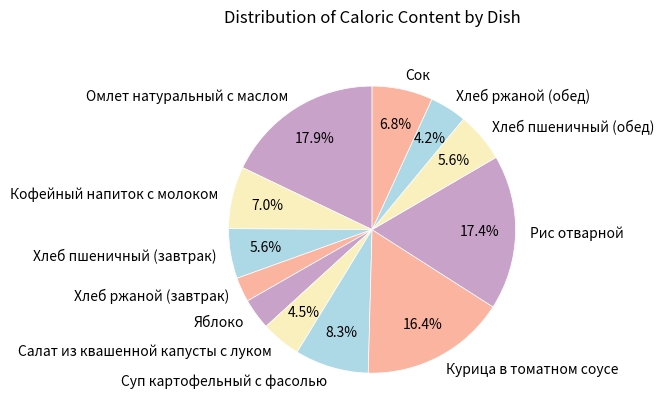

Does any single category account for the majority?

No